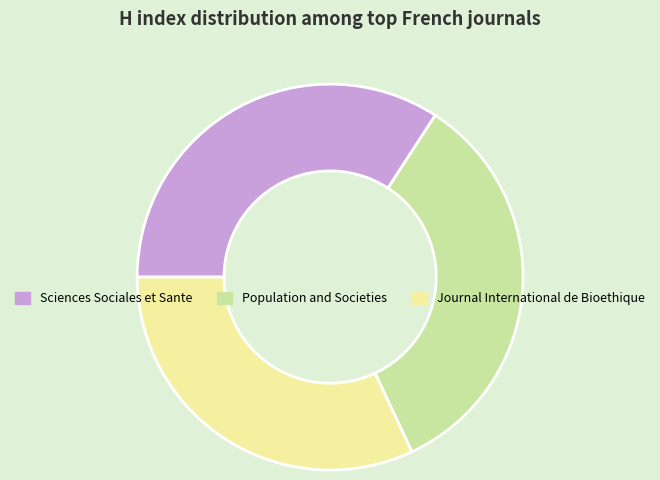

True or false: Sciences Sociales et Sante accounts for 34% of the total.

True